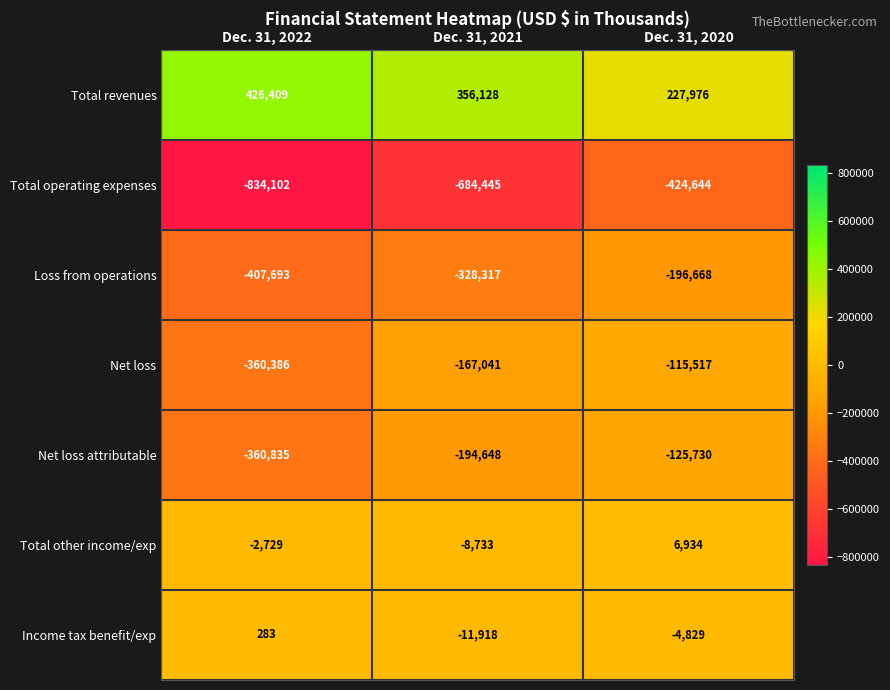

Reading left to right, transcribe all the data shown in this chart.

Total revenues: Dec. 31, 2022=426409	Dec. 31, 2021=356128	Dec. 31, 2020=227976
Total operating expenses: Dec. 31, 2022=-834102	Dec. 31, 2021=-684445	Dec. 31, 2020=-424644
Loss from operations: Dec. 31, 2022=-407693	Dec. 31, 2021=-328317	Dec. 31, 2020=-196668
Net loss: Dec. 31, 2022=-360386	Dec. 31, 2021=-167041	Dec. 31, 2020=-115517
Net loss attributable: Dec. 31, 2022=-360835	Dec. 31, 2021=-194648	Dec. 31, 2020=-125730
Total other income/exp: Dec. 31, 2022=-2729	Dec. 31, 2021=-8733	Dec. 31, 2020=6934
Income tax benefit/exp: Dec. 31, 2022=283	Dec. 31, 2021=-11918	Dec. 31, 2020=-4829